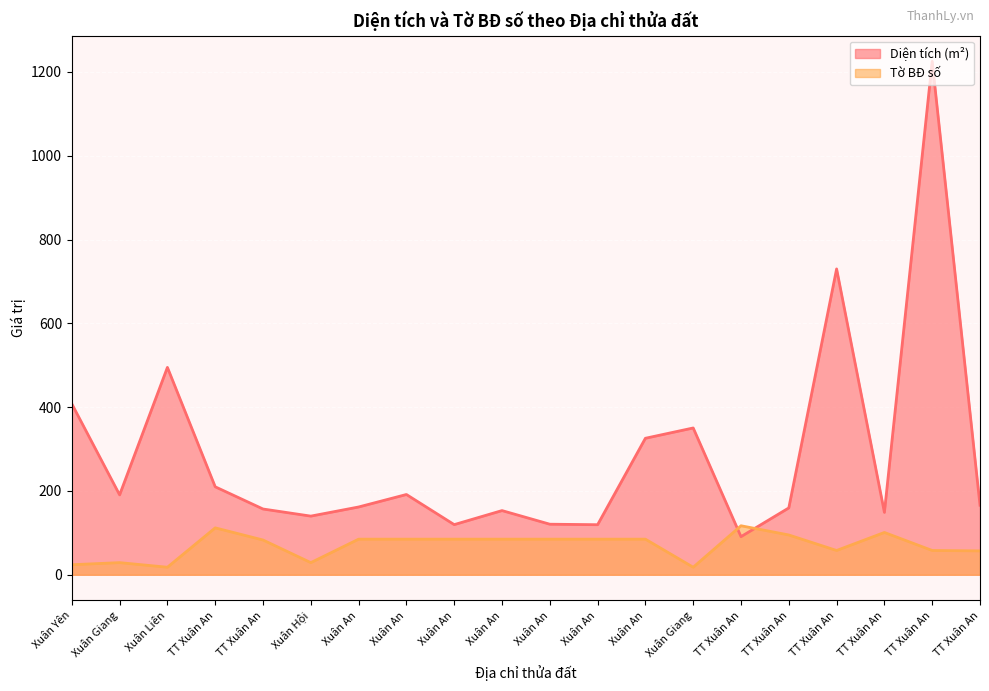

How many distinct data groups are displayed?

2